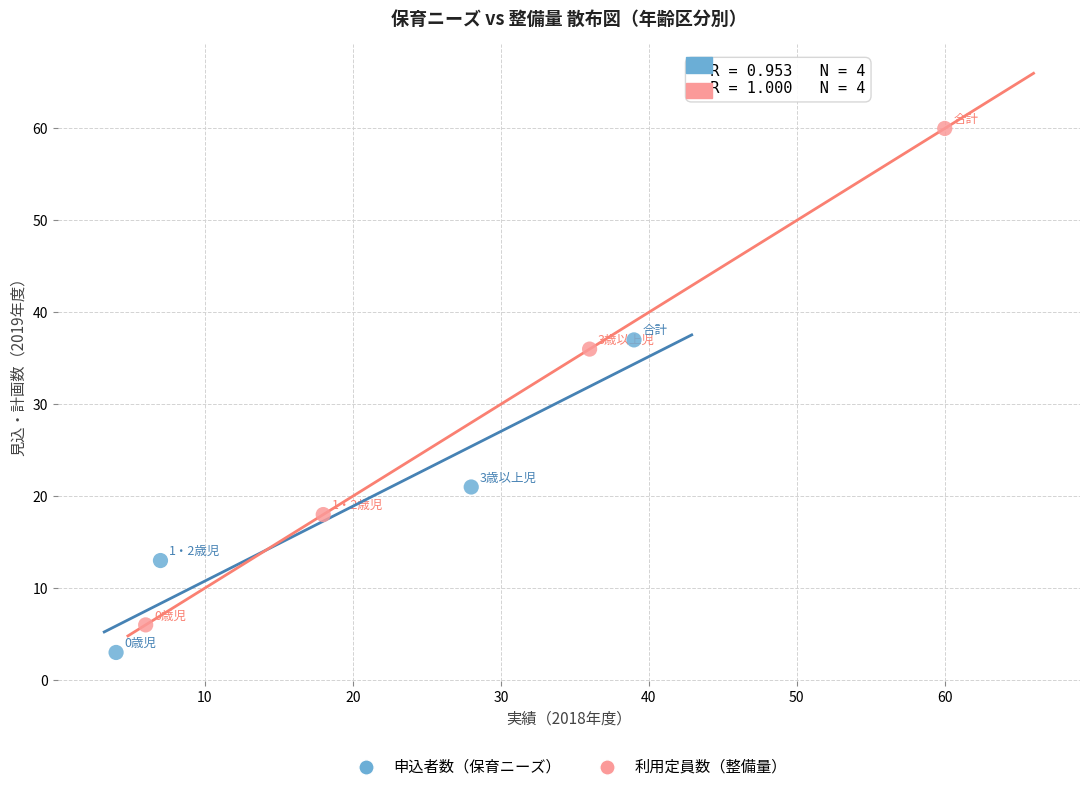

What are all the series names shown in the legend?

申込者数（保育ニーズ）, 利用定員数（整備量）